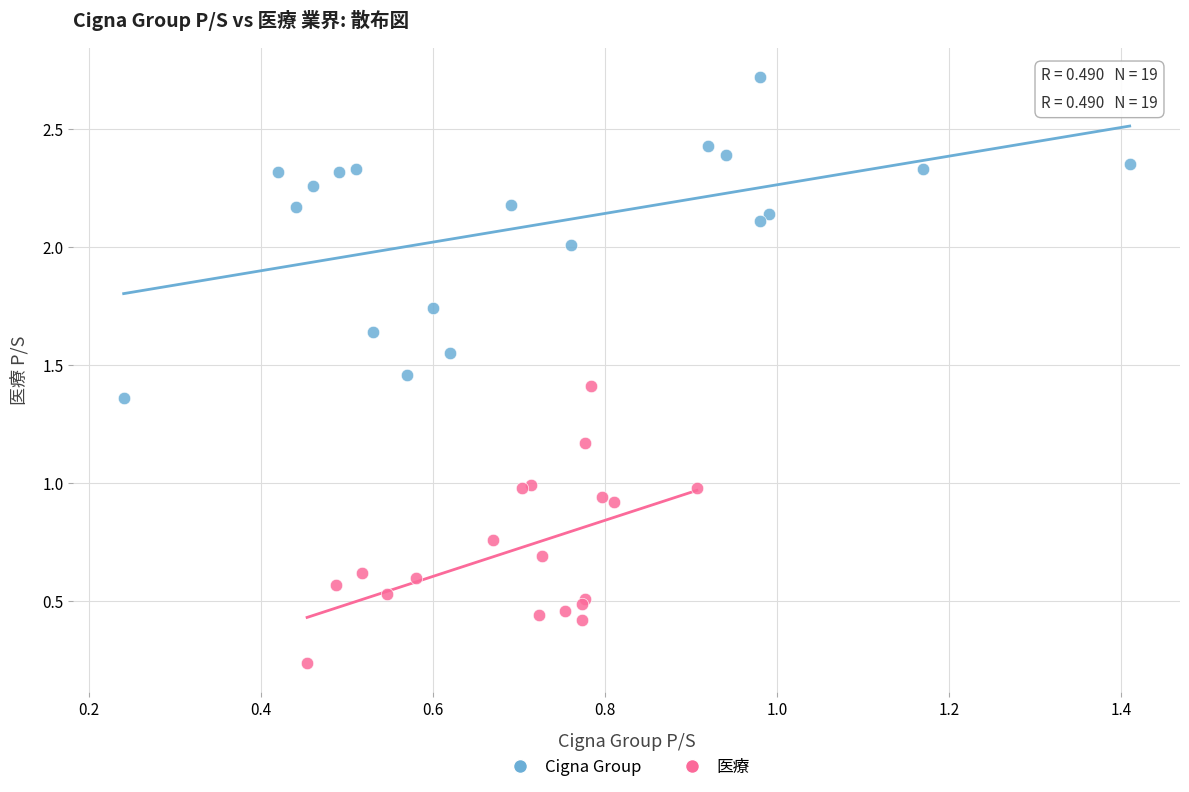

What are all the series names shown in the legend?

Cigna Group, 医療